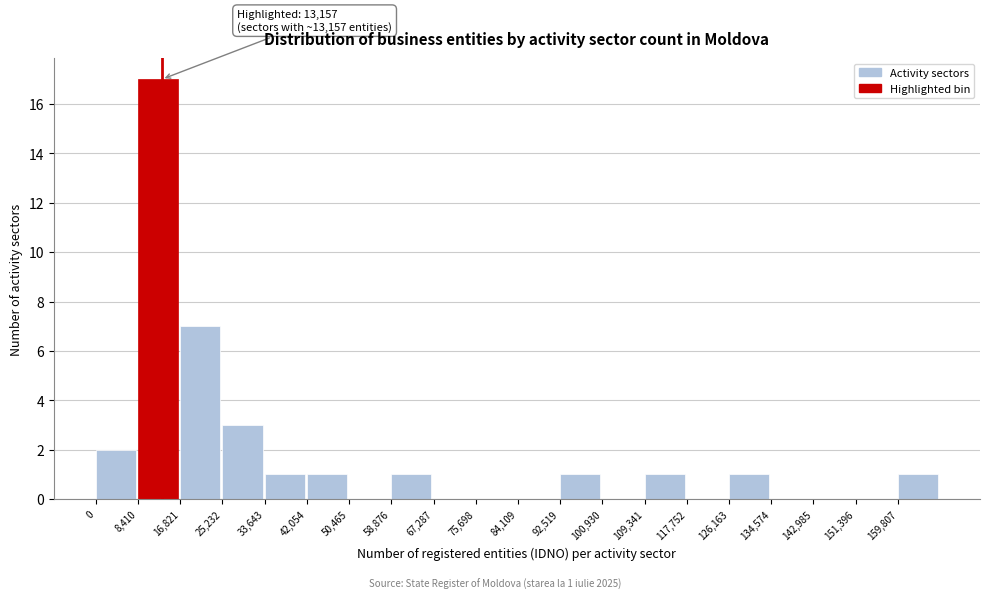

Over which range of the x-axis is the bar tallest?

8000 to 17000